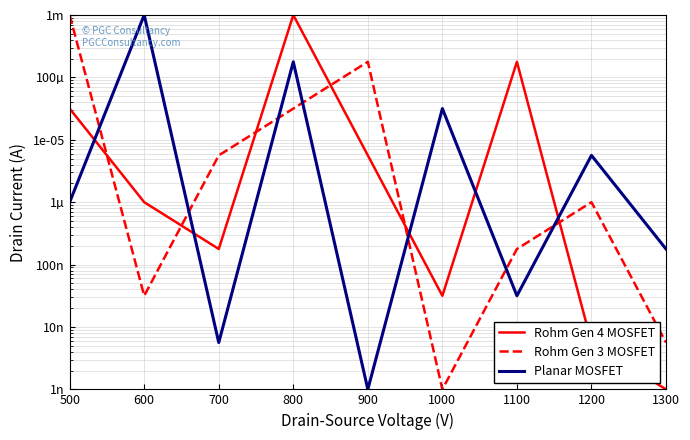

Rank the series at 1200 from highest to lowest value.

Planar MOSFET, Rohm Gen 3 MOSFET, Rohm Gen 4 MOSFET